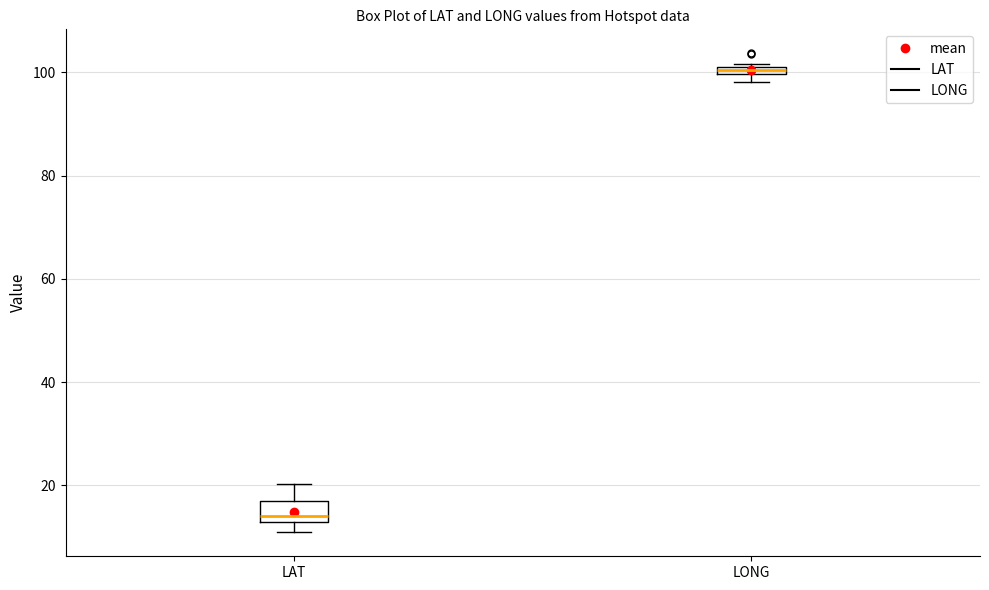

Comparing the boxes themselves (not the whiskers), which one is the tallest?

LAT